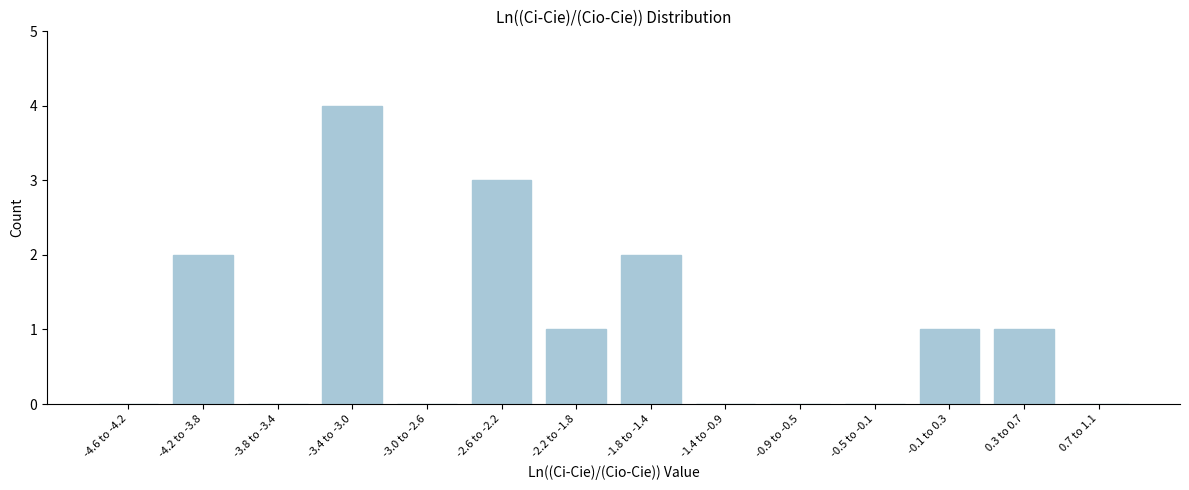

Reading right to left, transcribe all the data shown in this chart.

0.7 to 1.1=0	0.3 to 0.7=1	-0.1 to 0.3=1	-0.5 to -0.1=0	-0.9 to -0.5=0	-1.4 to -0.9=0	-1.8 to -1.4=2	-2.2 to -1.8=1	-2.6 to -2.2=3	-3.0 to -2.6=0	-3.4 to -3.0=4	-3.8 to -3.4=0	-4.2 to -3.8=2	-4.6 to -4.2=0